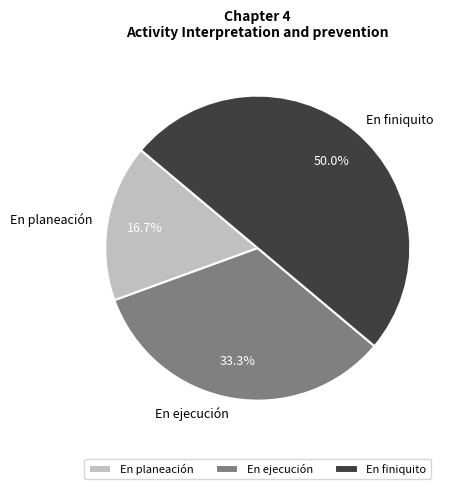

How many segments does this pie chart have?

3